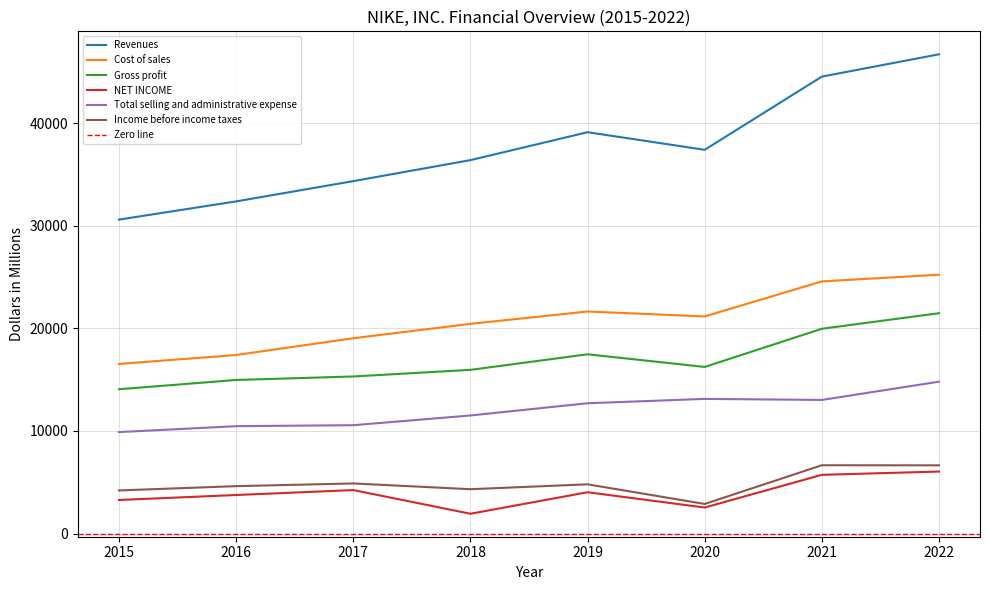

Reading left to right, transcribe all the data shown in this chart.

Revenues: 30601	32376	34350	36397	39117	37403	44538	46710
Cost of sales: 16534	17405	19038	20441	21643	21162	24576	25231
Gross profit: 14067	14971	15312	15956	17474	16241	19962	21479
NET INCOME: 3273	3760	4240	1933	4029	2539	5727	6046
Total selling and administrative expense: 9892	10469	10563	11511	12702	13126	13025	14804
Income before income taxes: 4205	4623	4886	4325	4801	2887	6661	6651